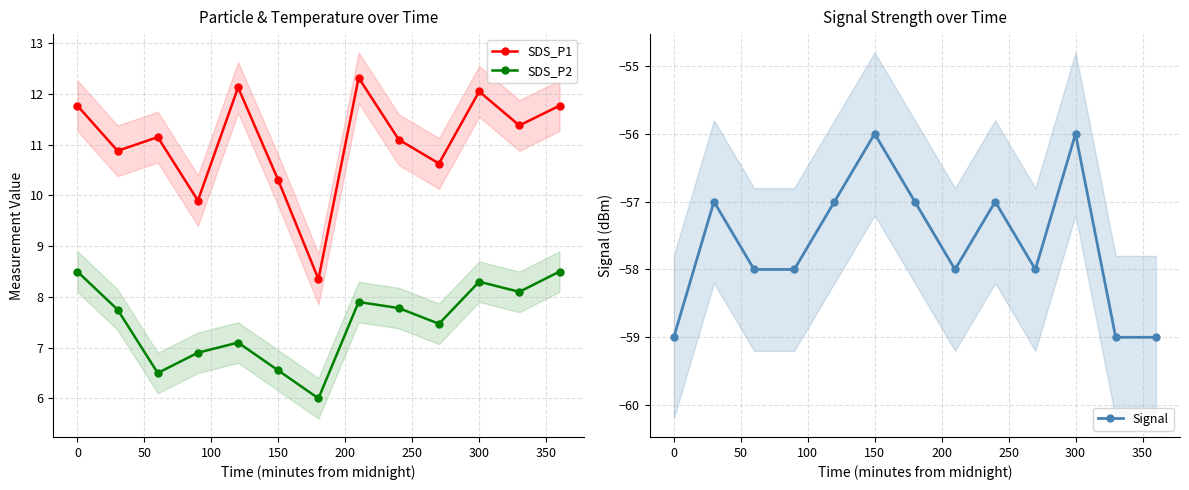

How many interior local valleys does the SDS_P1 series have?

5